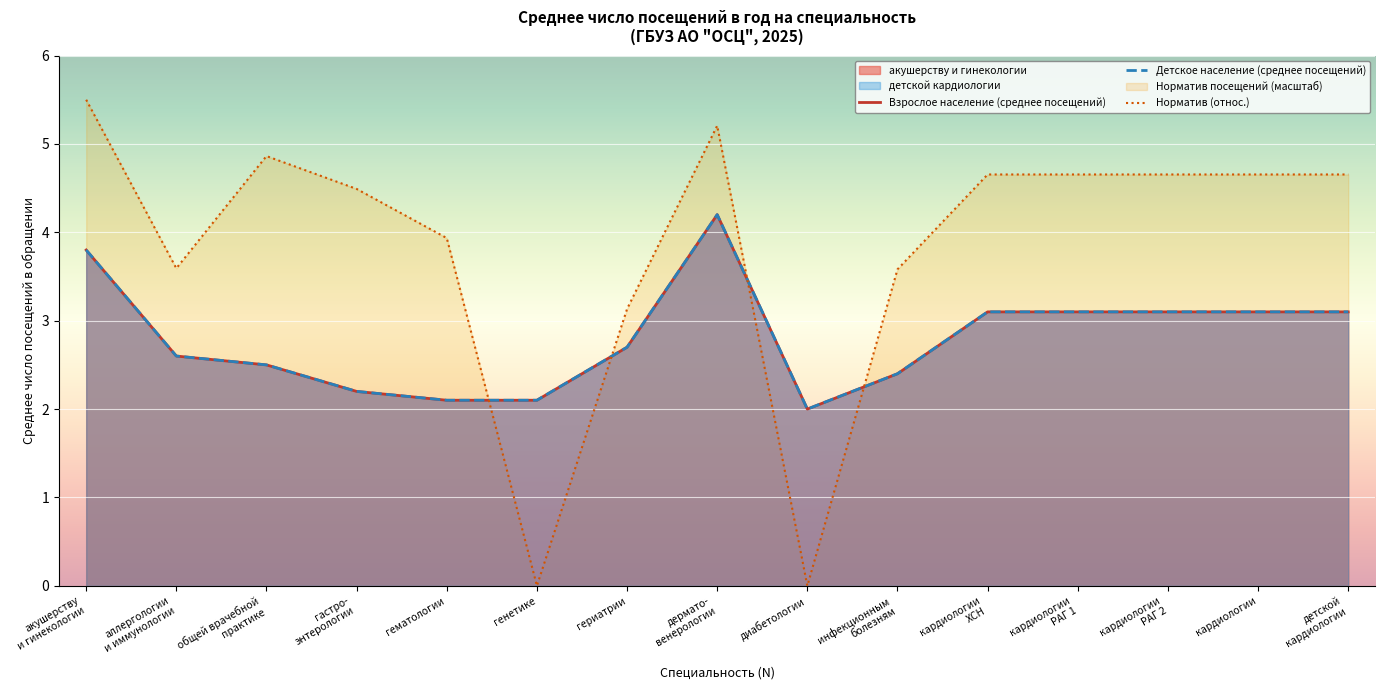

What is the label of the 6th point from the right?

инфекционным
болезням